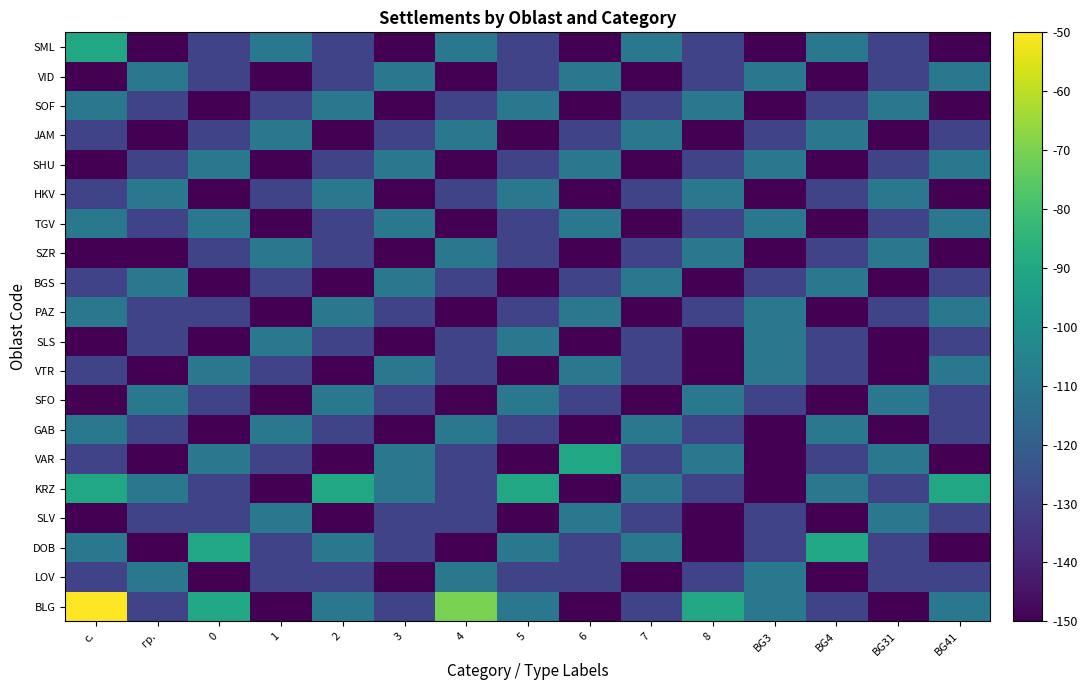

What is the total value across all series at 0?

-2560